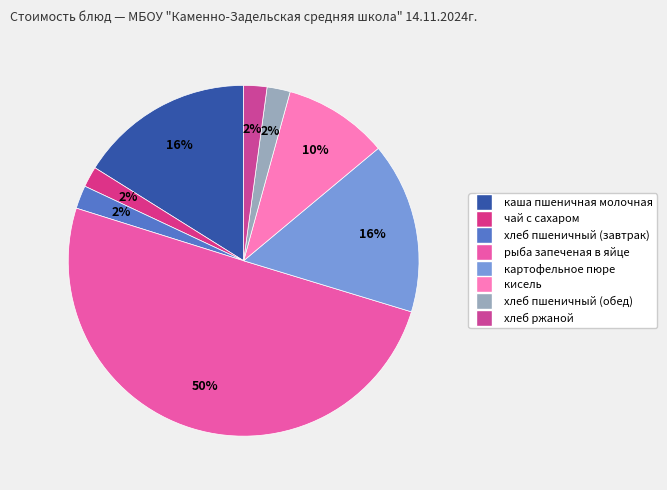

What is the ratio of the value at картофельное пюре to the value at рыба запеченая в яйце?

0.3